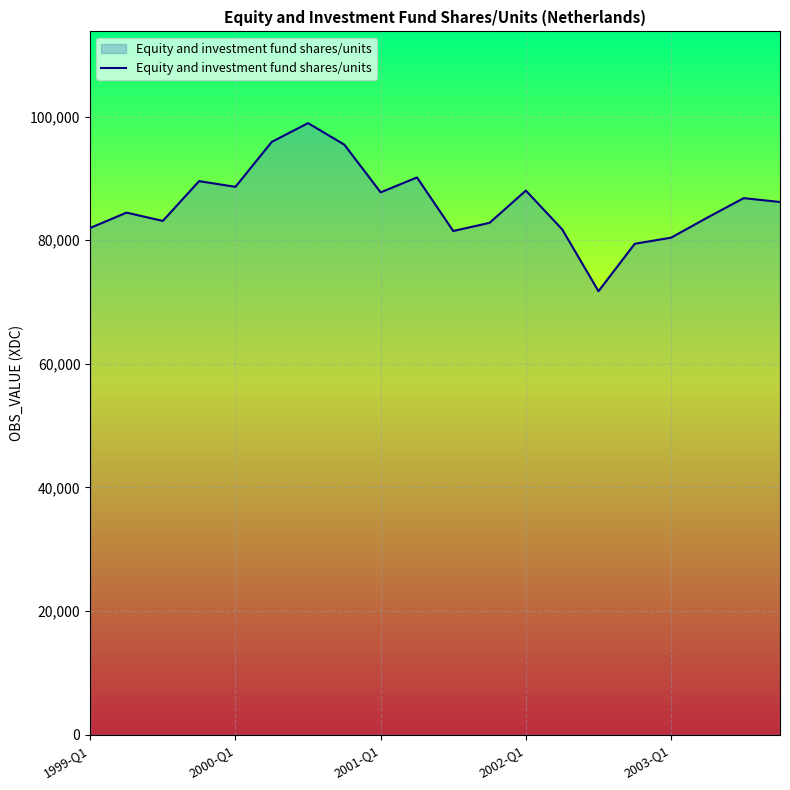

What is the difference between the maximum and minimum values?

27193